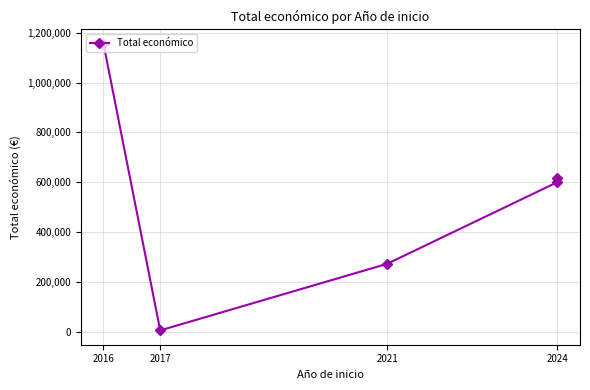

What is the difference between the maximum and minimum values?

1151385